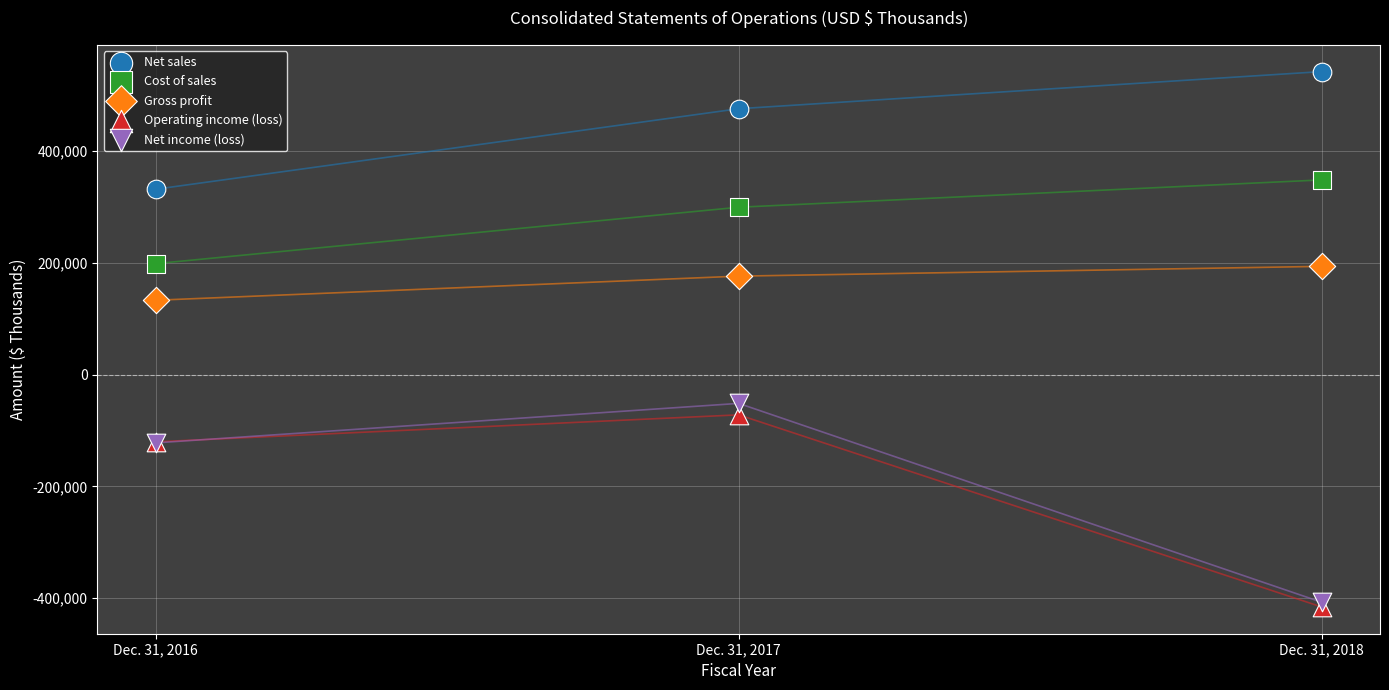

Across all series, what Y value is closest to 63290?

133098